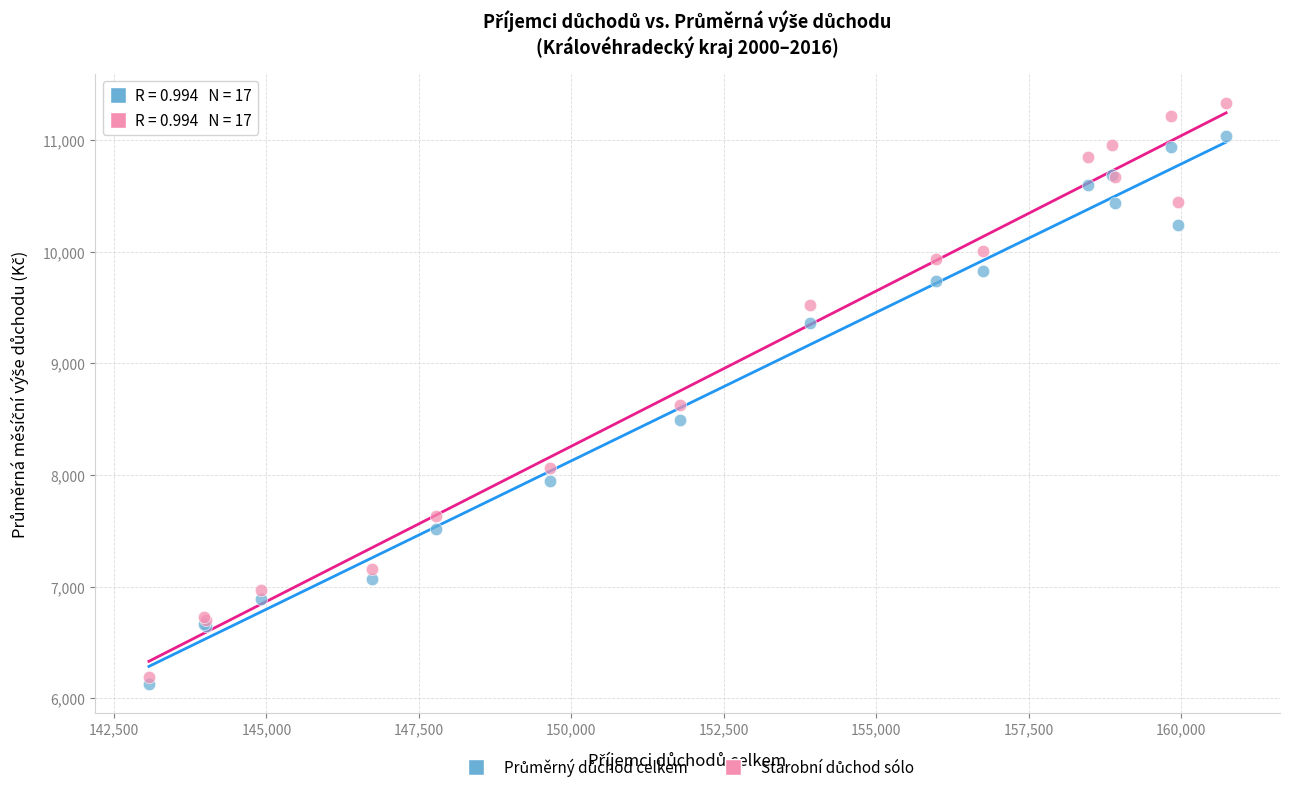

Across all series, what Y value is closest to 8733?

8624